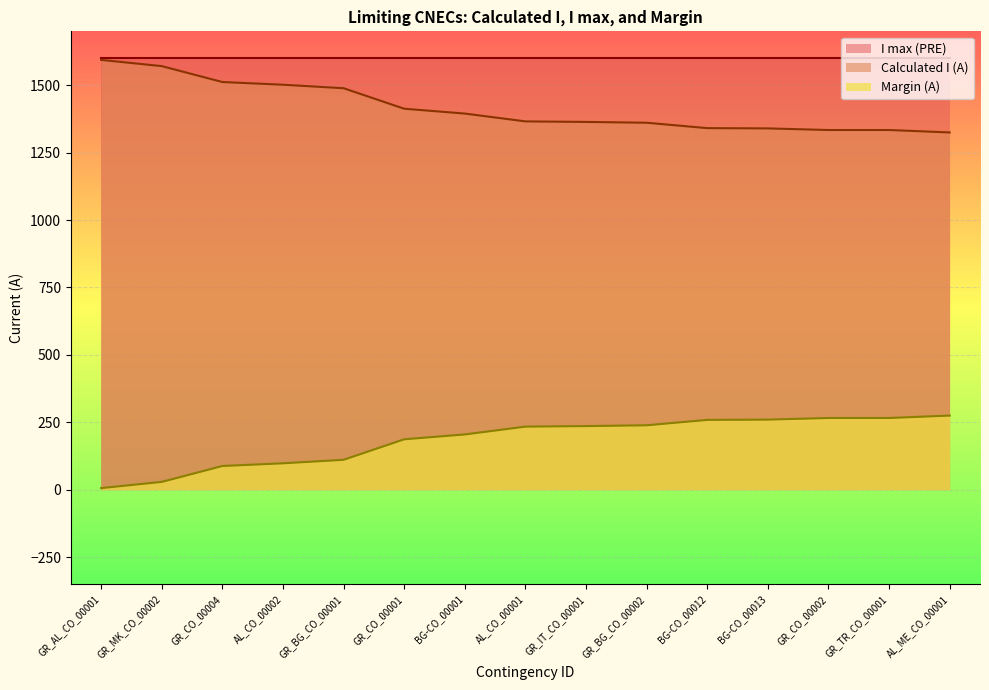

True or false: Margin (A) and Calculated I (A) cross at least once.

False